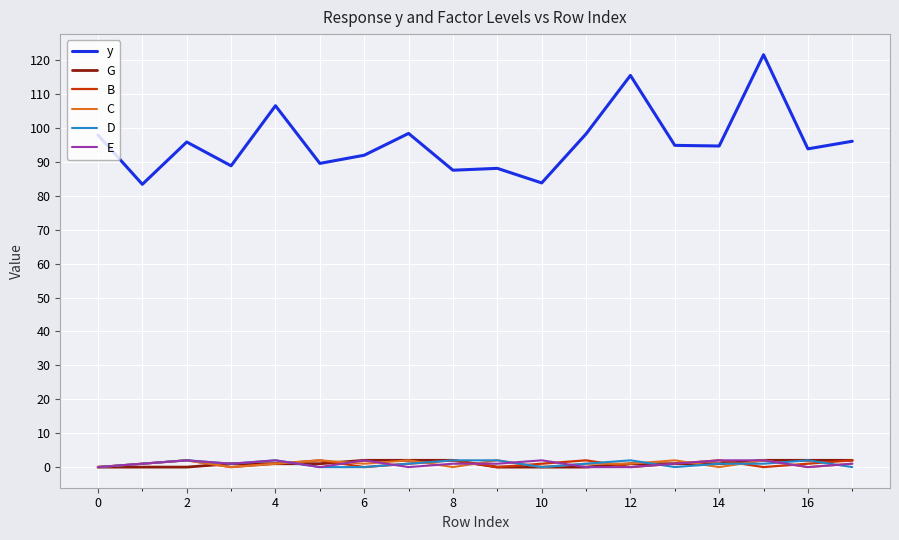

True or false: y and C intersect in this chart.

False